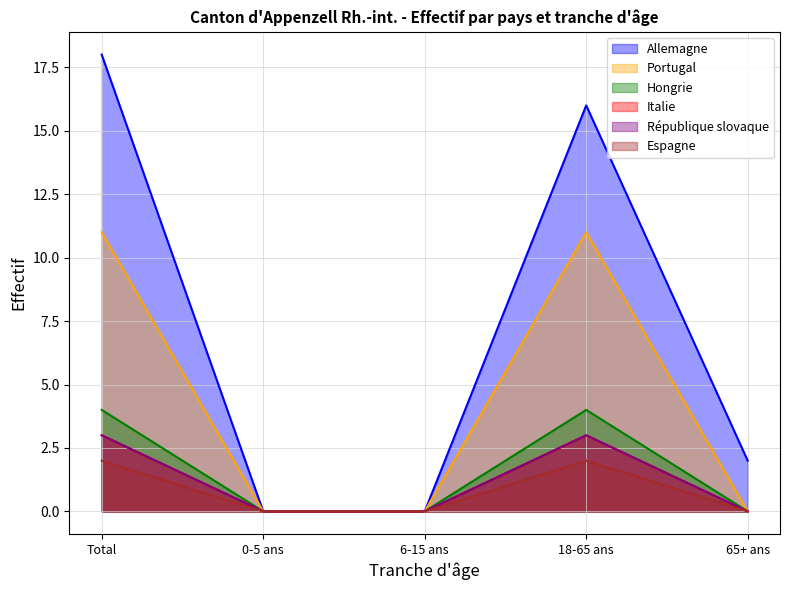

Which series has the largest range (max minus min)?

Allemagne